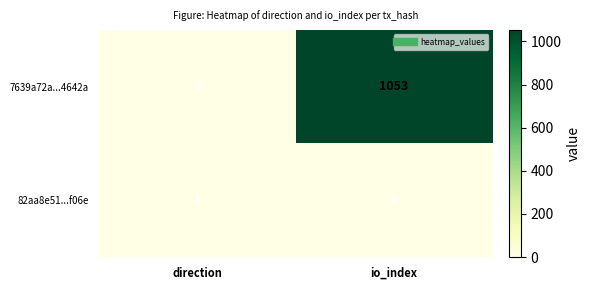

How many data points in 82aa8e51...f06e are less than 1?

1